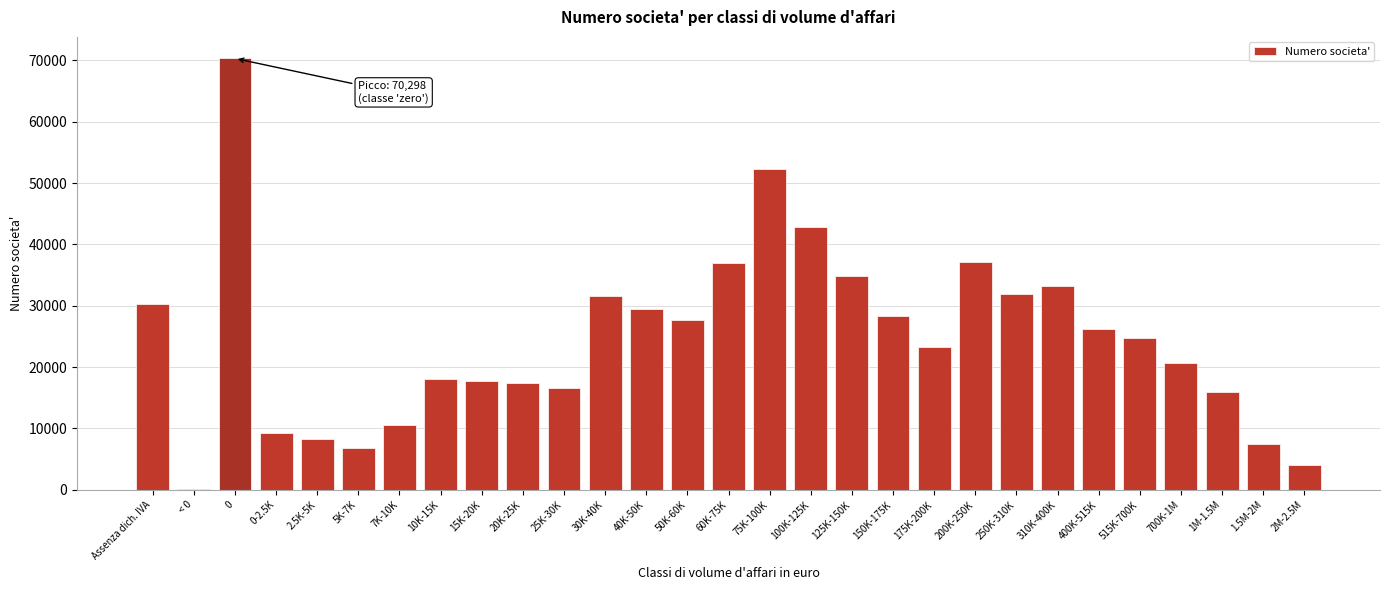

What is the change in value from 20K-25K to 75K-100K?

+34847